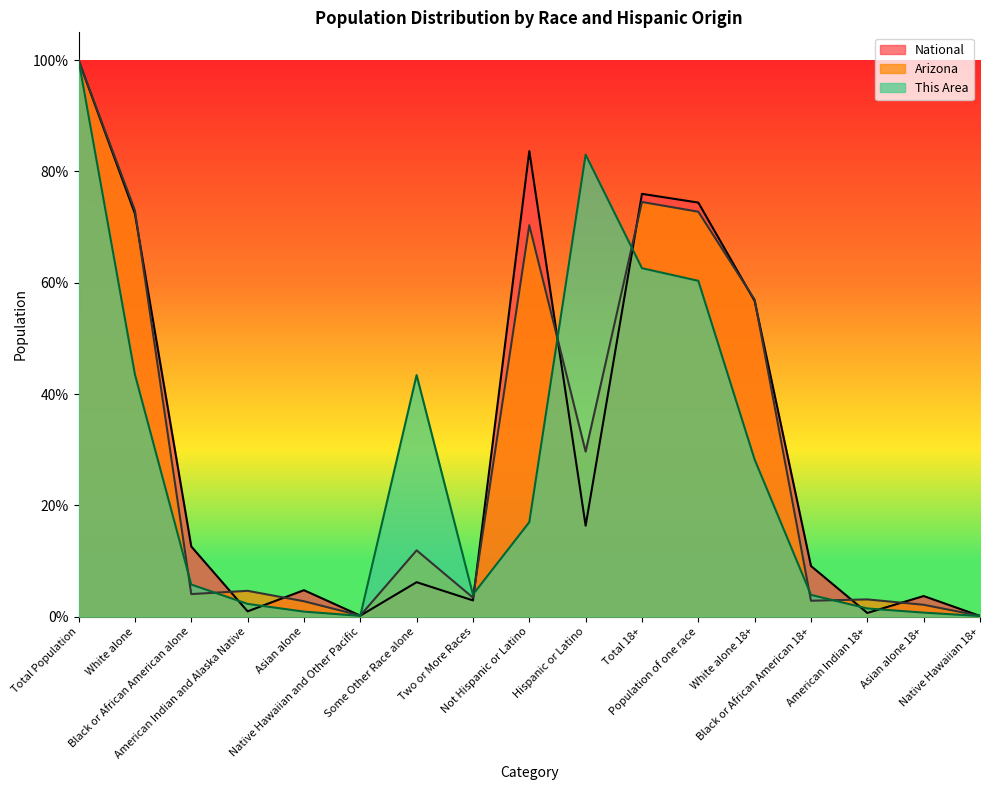

The value of National at Population of one race is 74.4. True or false?

True